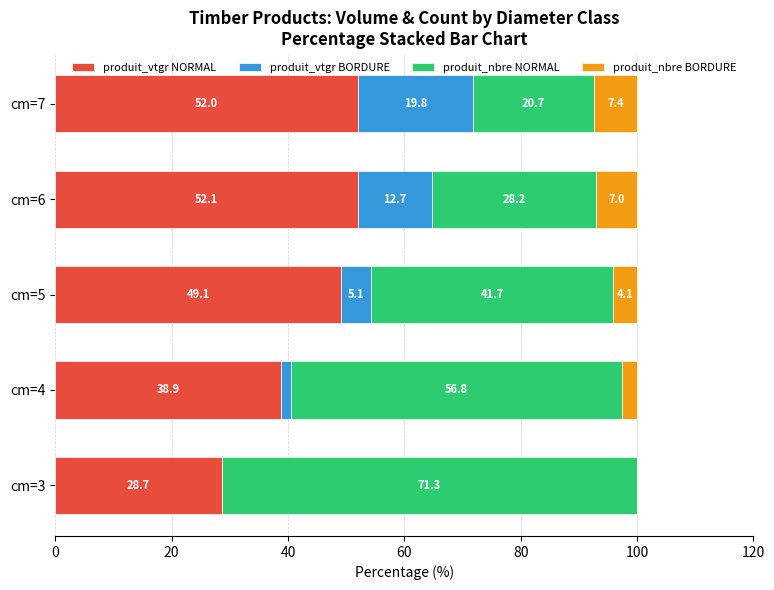

What is the total value across all series at cm=6?

100.0